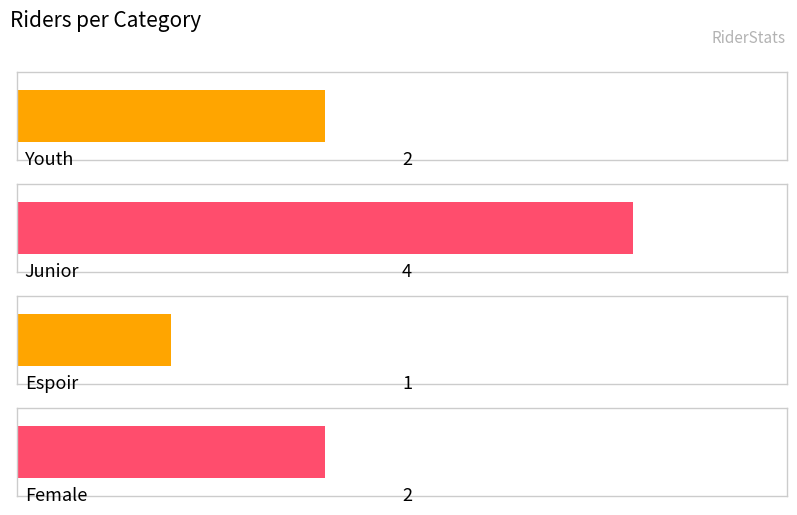

What is the difference between the maximum and minimum values?

3